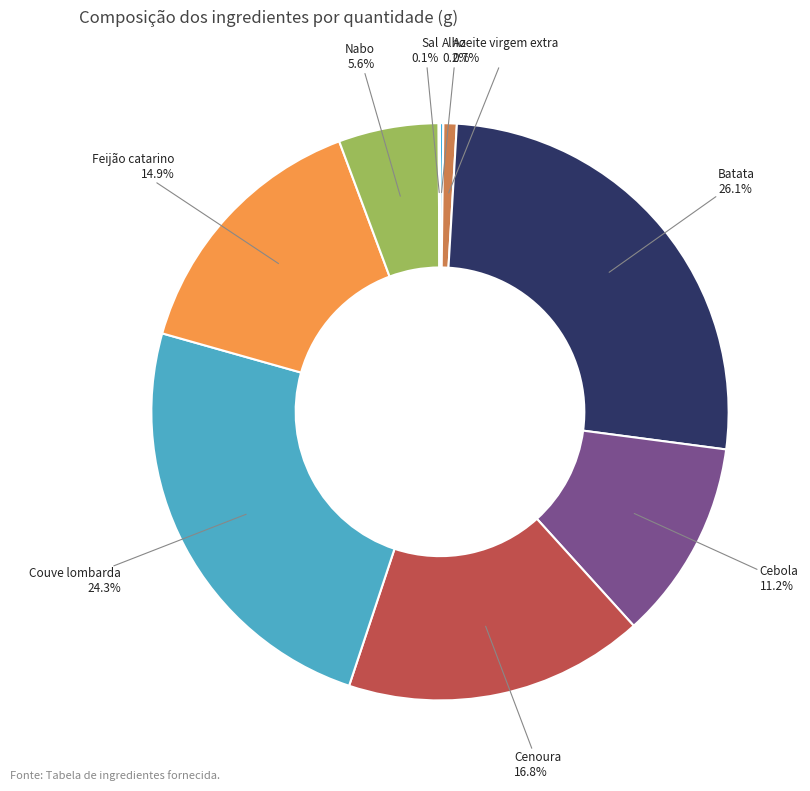

What is the ratio of the value at Couve lombarda to the value at Cebola?

2.2